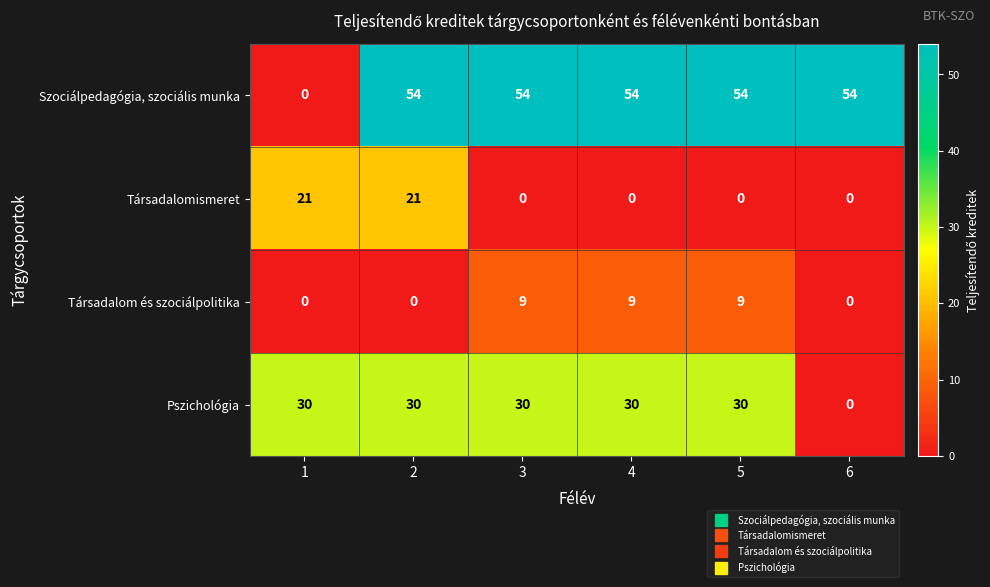

How many Társadalom és szociálpolitika values are between 0 and 9?

6